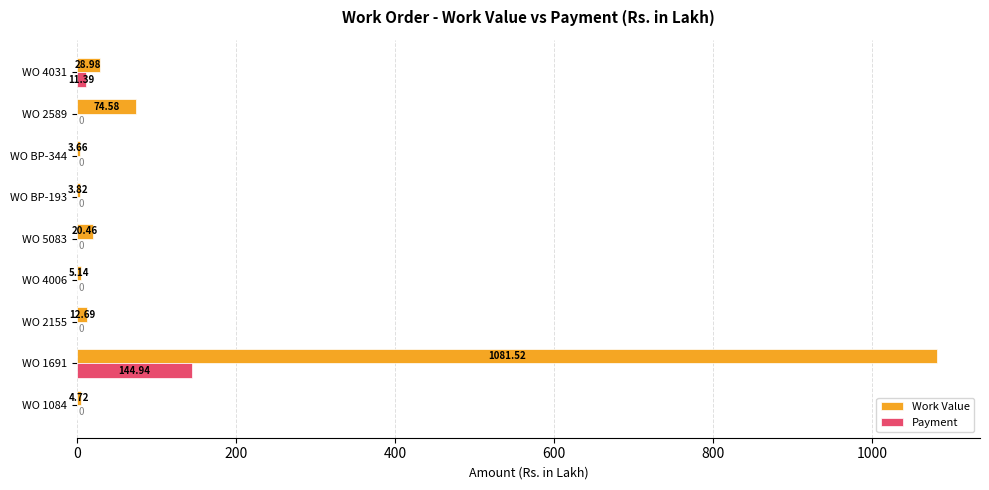

At which category is the sum across all series the highest?

WO 1691